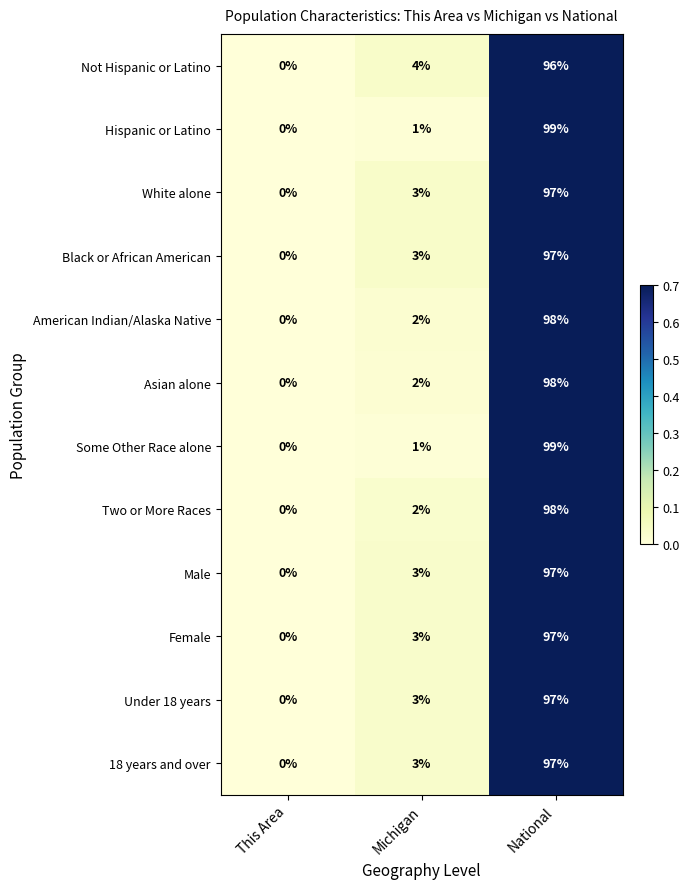

What is the sum of all Not Hispanic or Latino values?

100